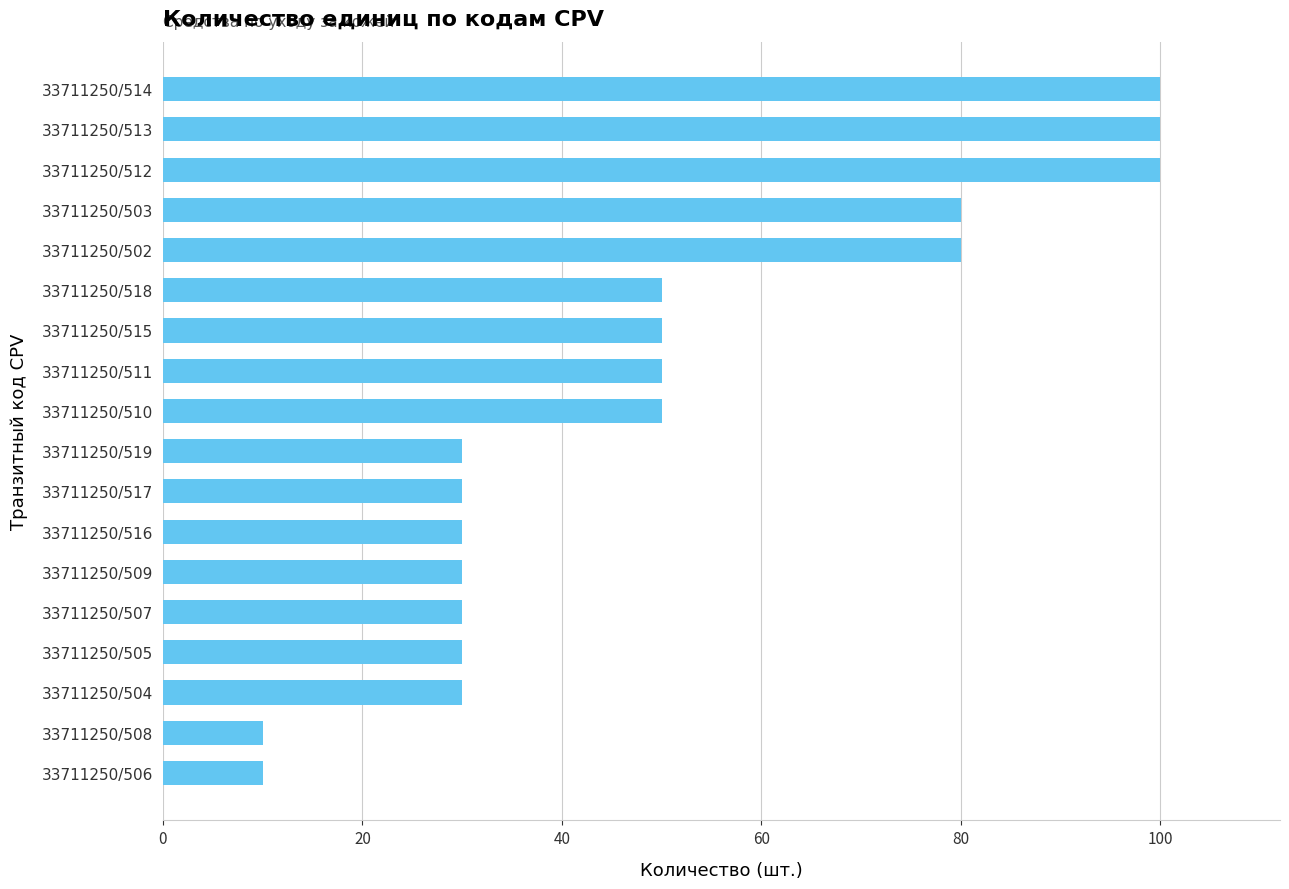

What is the difference between the maximum and minimum values?

90